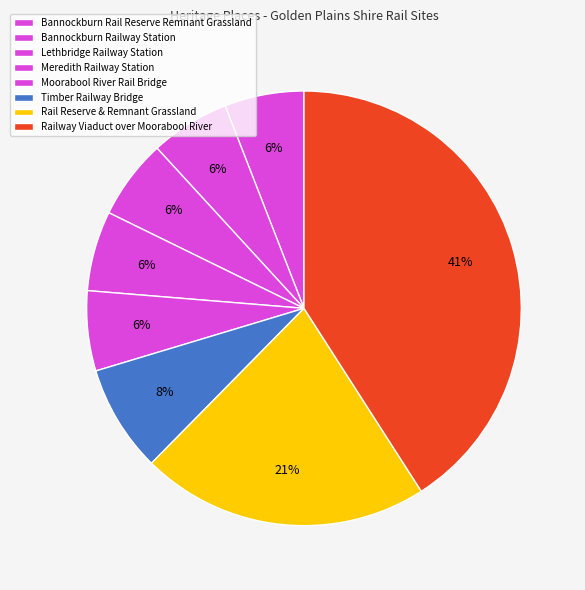

How many segments does this pie chart have?

8